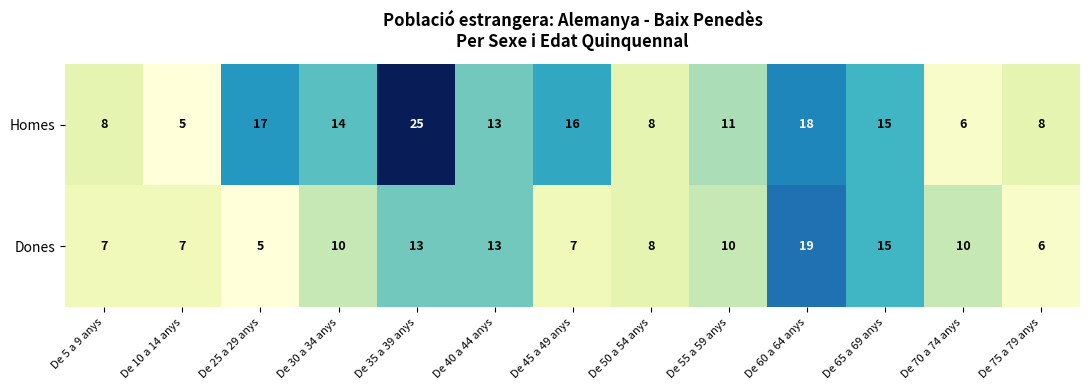

What is the total value across all series at De 75 a 79 anys?

14